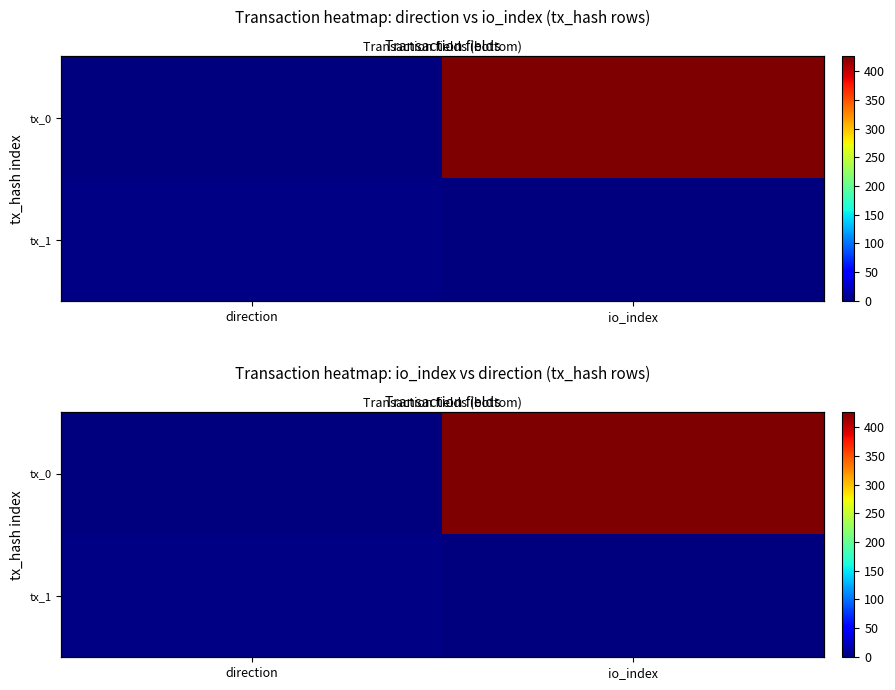

At which category is the sum across all series the highest?

io_index